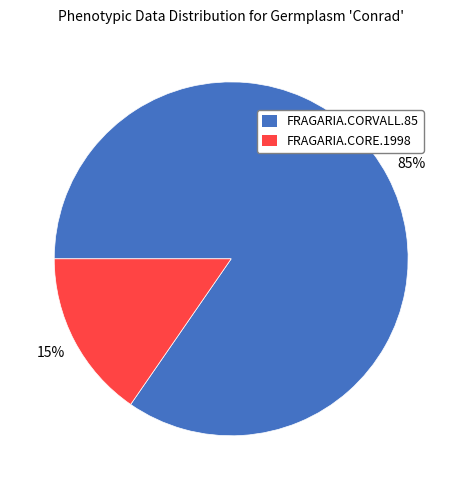

Between FRAGARIA.CORE.1998 and FRAGARIA.CORVALL.85, which is larger?

FRAGARIA.CORVALL.85